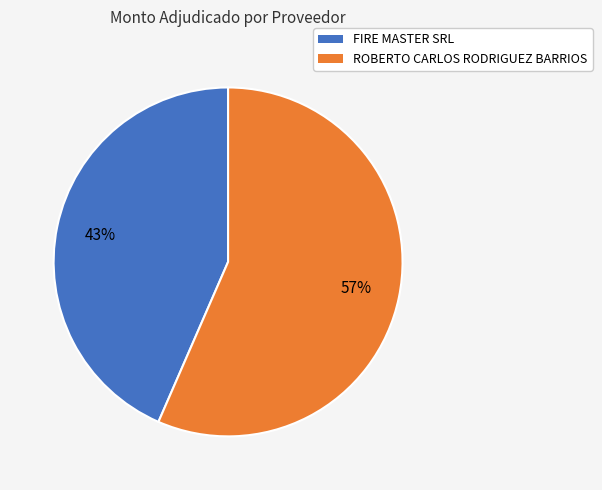

True or false: ROBERTO CARLOS RODRIGUEZ BARRIOS accounts for 57% of the total.

True